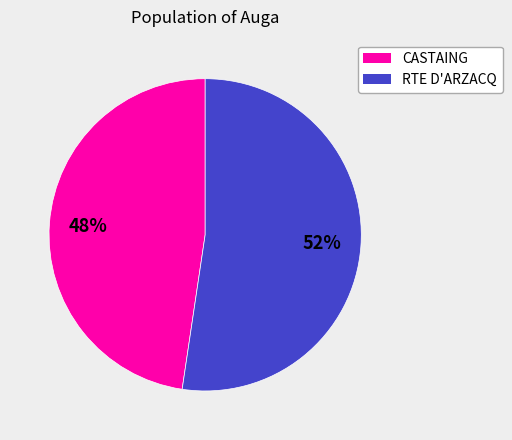

Is it true that RTE D'ARZACQ is 52% of the pie?

True